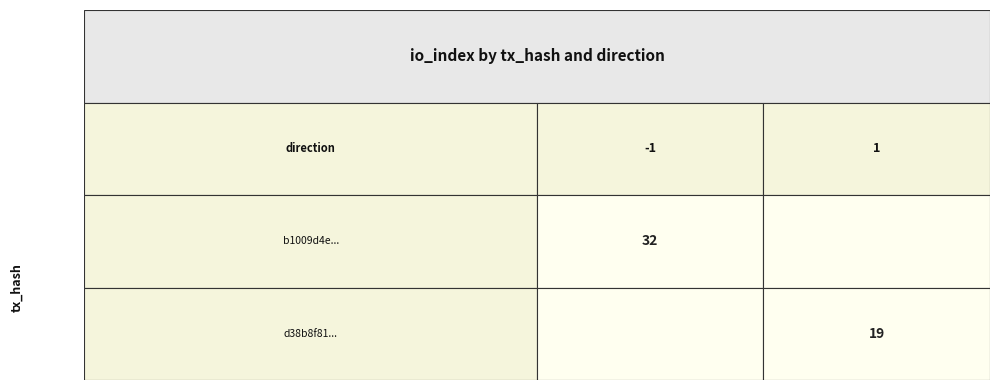

What is the greatest value displayed?

32